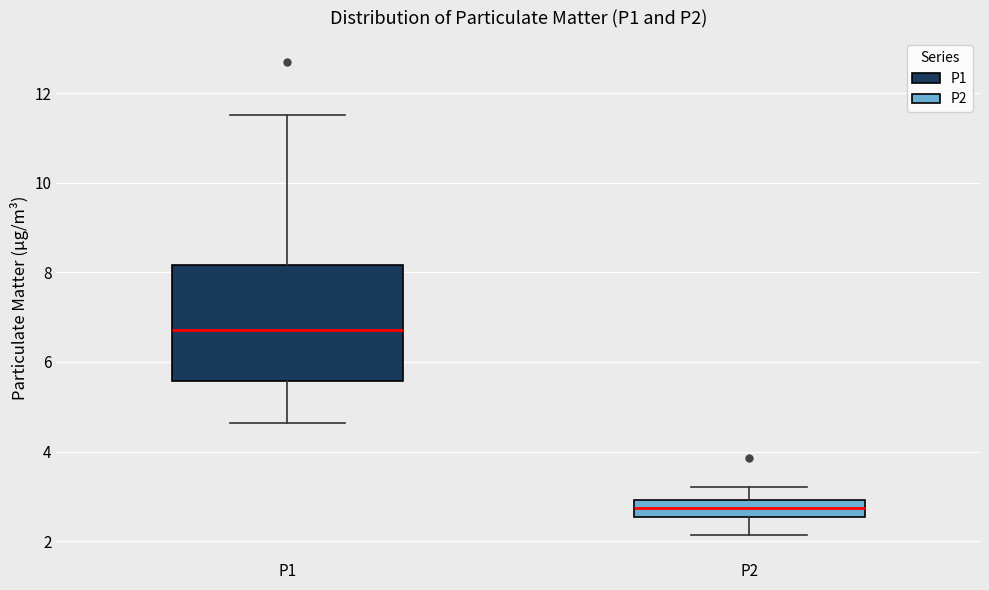

Comparing the boxes themselves (not the whiskers), which one is the tallest?

P1